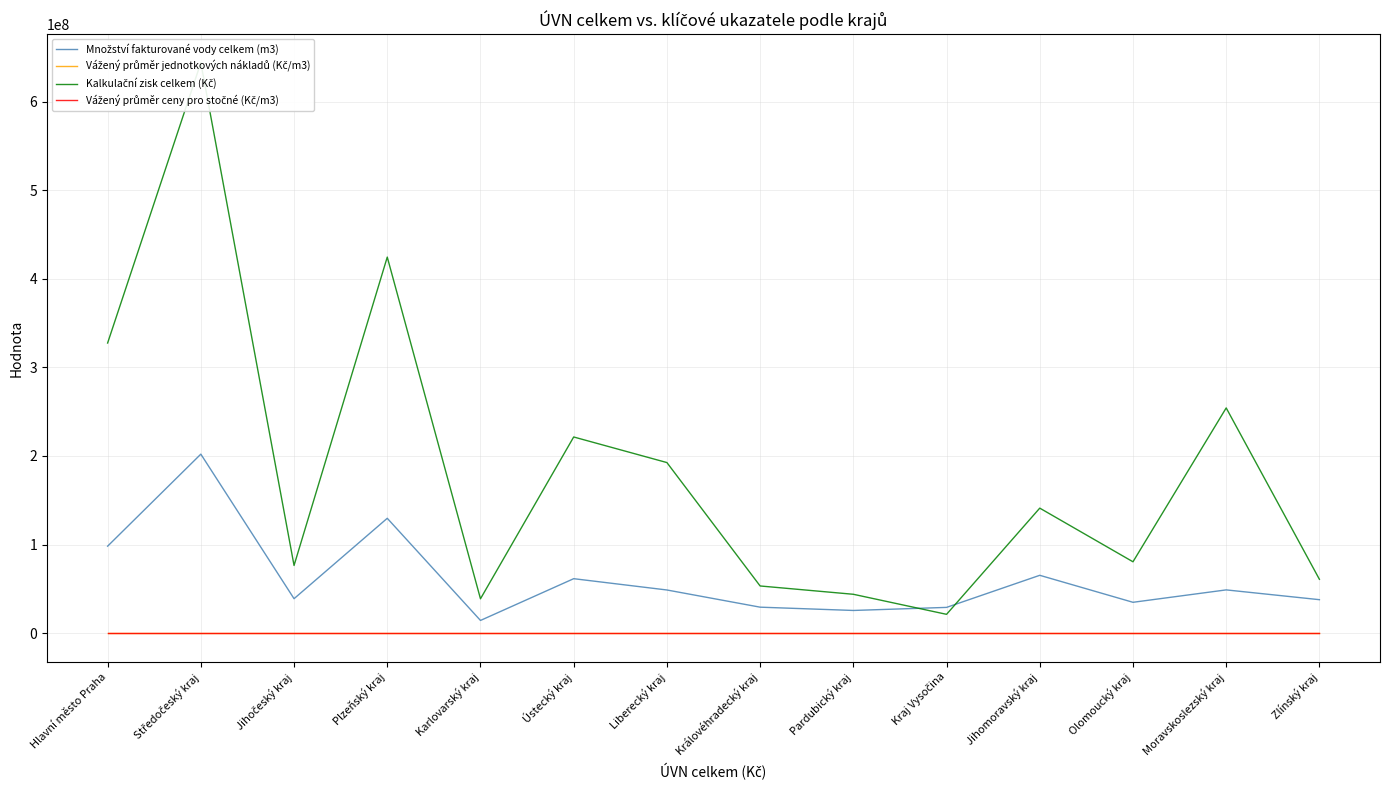

What is the value of the Vážený průměr jednotkových nákladů (Kč/m3) point at the 4th from the left?

29.0